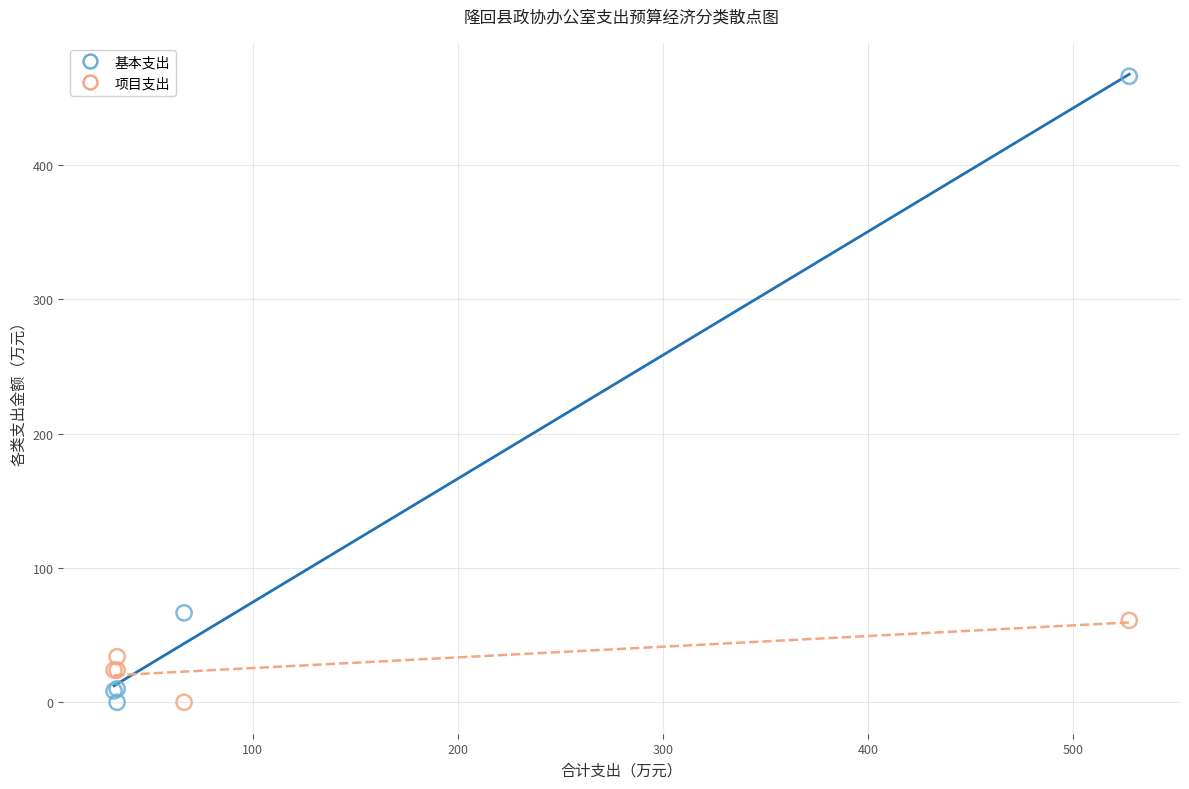

What is the X range (max minus min) for the scatter plot?

494.7